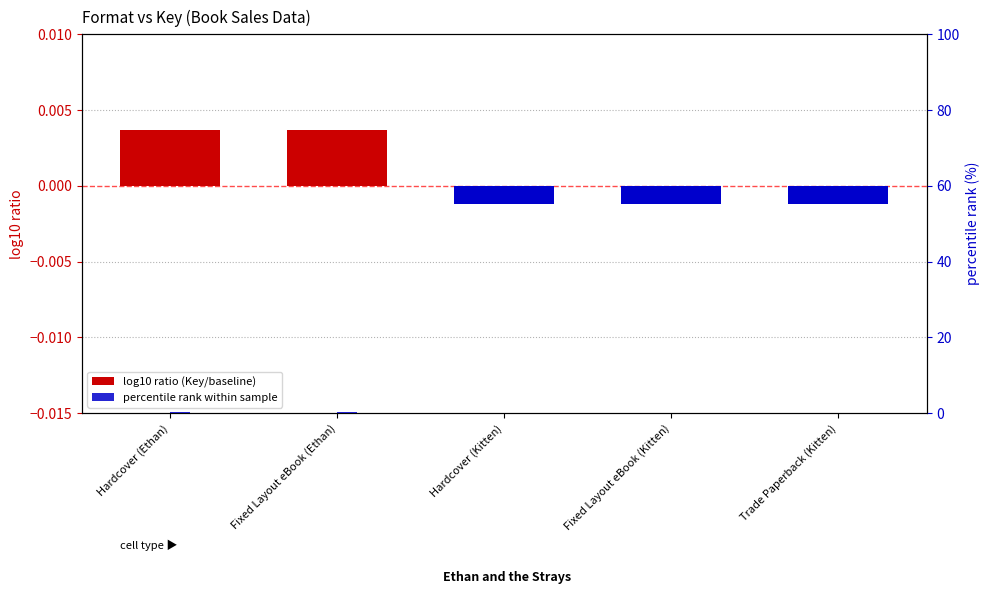

What is the label of the 3rd bar from the left?

Hardcover (Kitten)